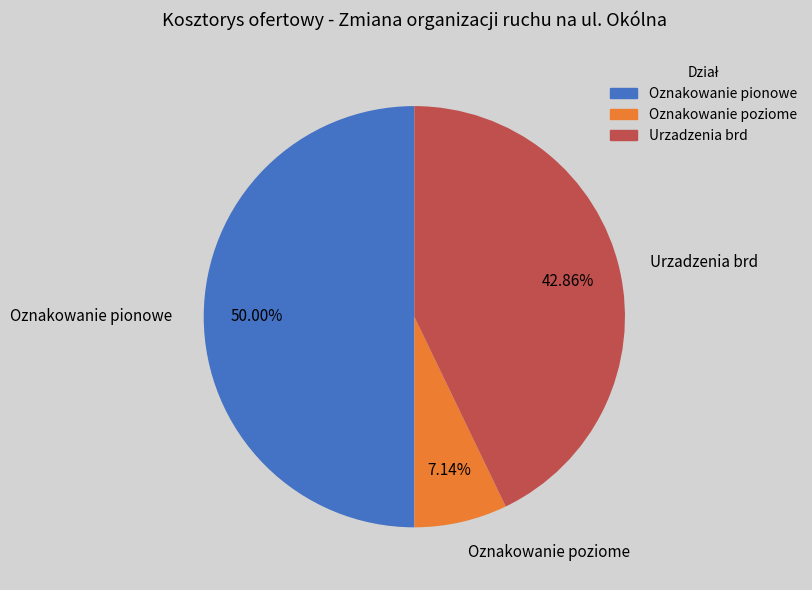

Is Oznakowanie poziome the majority of the pie?

No